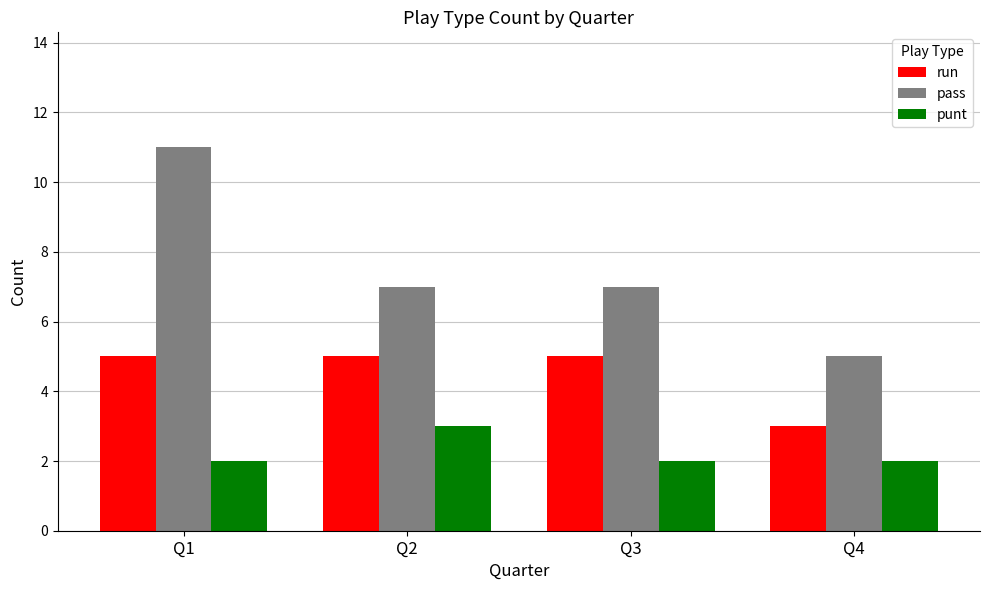

What is the maximum value shown in the chart?

11